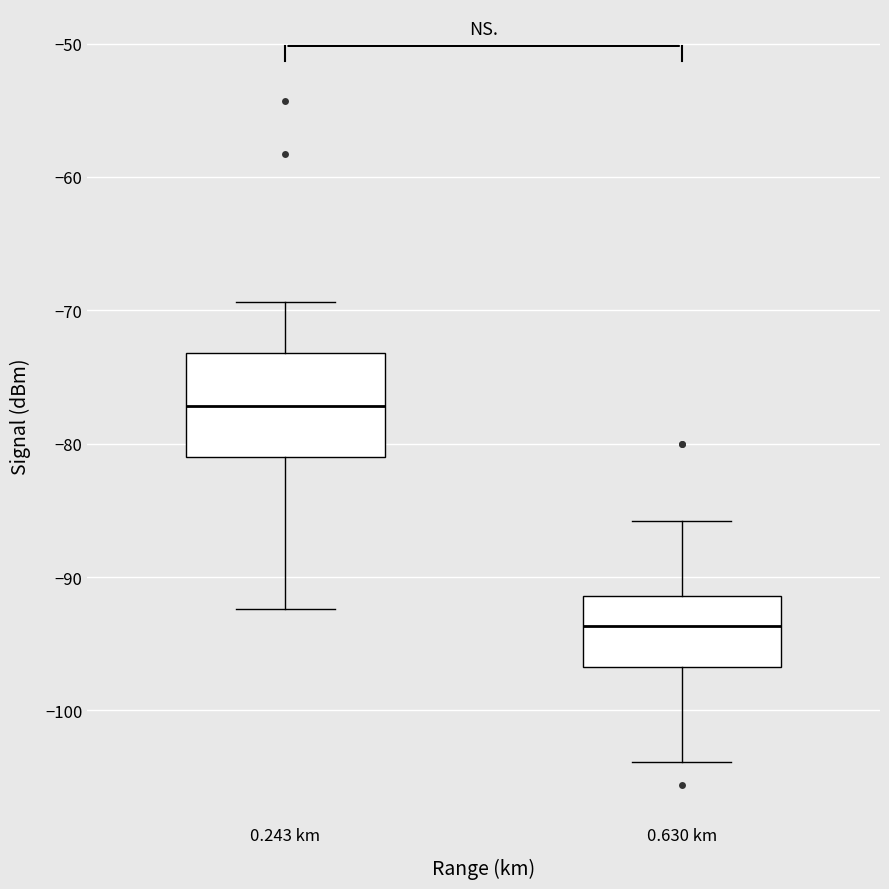

Where does the median line of the box for 0.630 km sit on the y-axis? The values are not printed on the chart, so give them approximately, as read against the axis.

-94